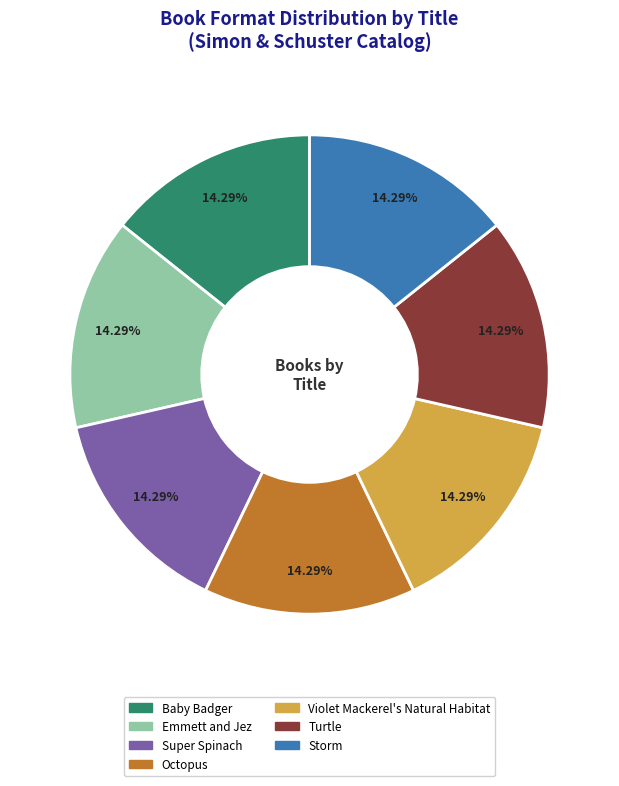

How many slices are in this pie chart?

7